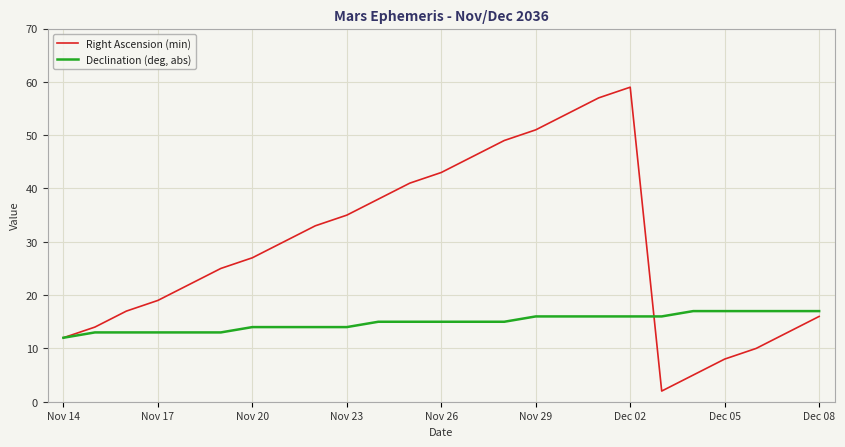

How many lines are shown in the chart?

2